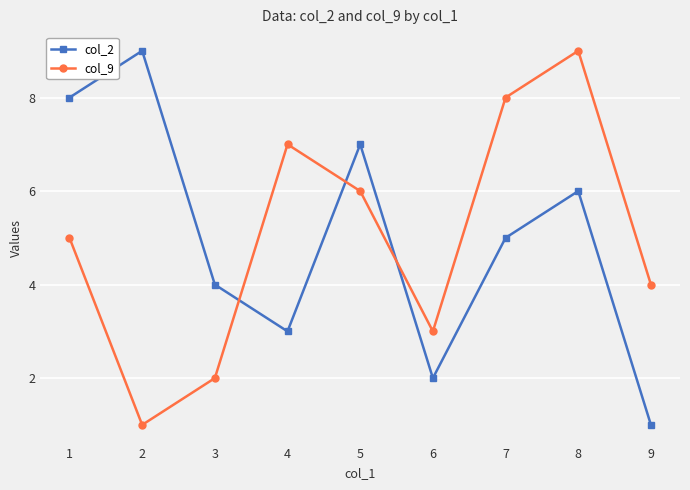

What value does the col_2 series have at 9?

1